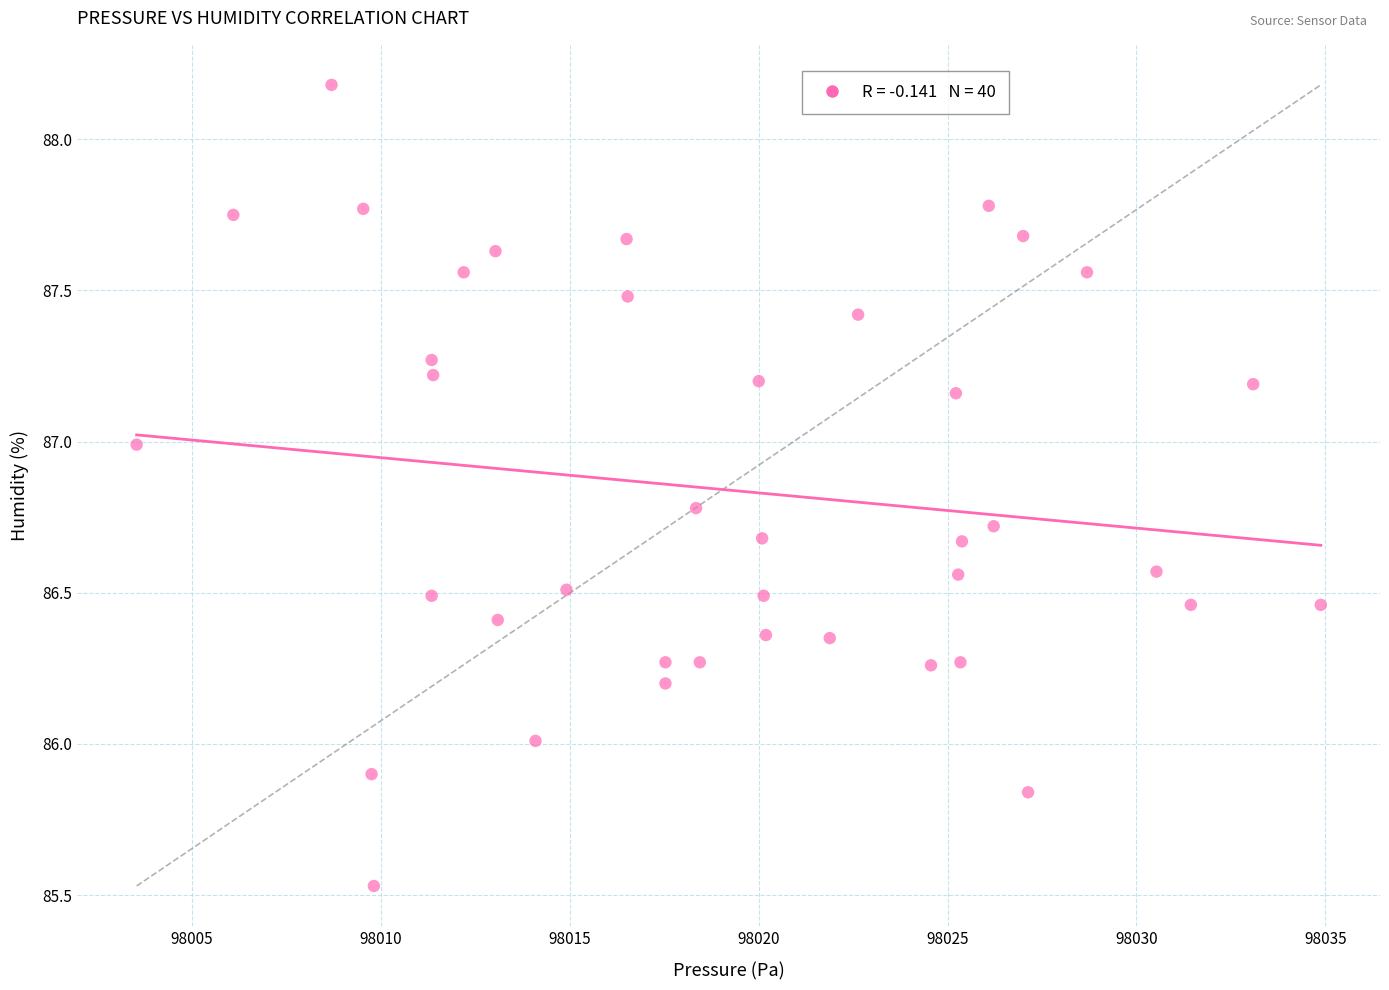

What is the range of X values (max minus min)?

31.4